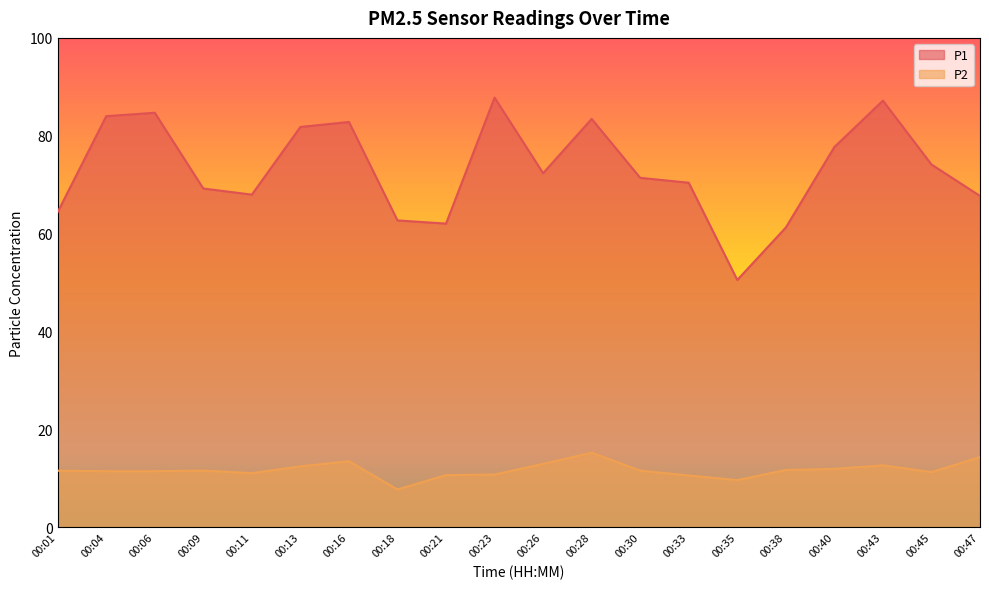

True or false: P2 and P1 intersect in this chart.

False